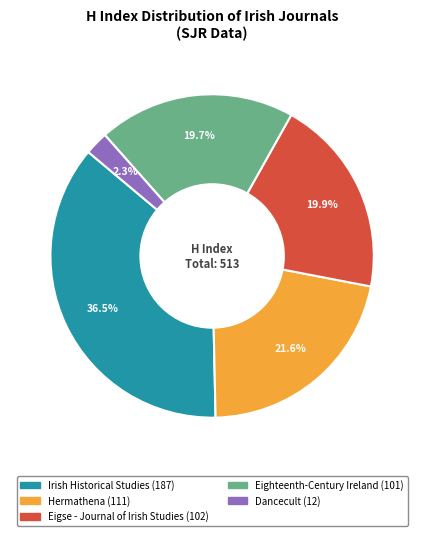

To the nearest percent, what is the difference between the Irish Historical Studies and Eigse - Journal of Irish Studies slice percentages?

17%